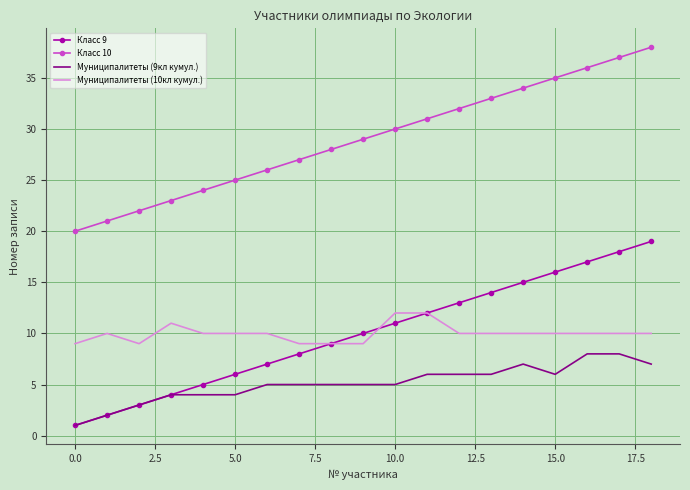

Rank the series by their maximum value, from highest to lowest.

Класс 10, Класс 9, Муниципалитеты (10кл кумул.), Муниципалитеты (9кл кумул.)